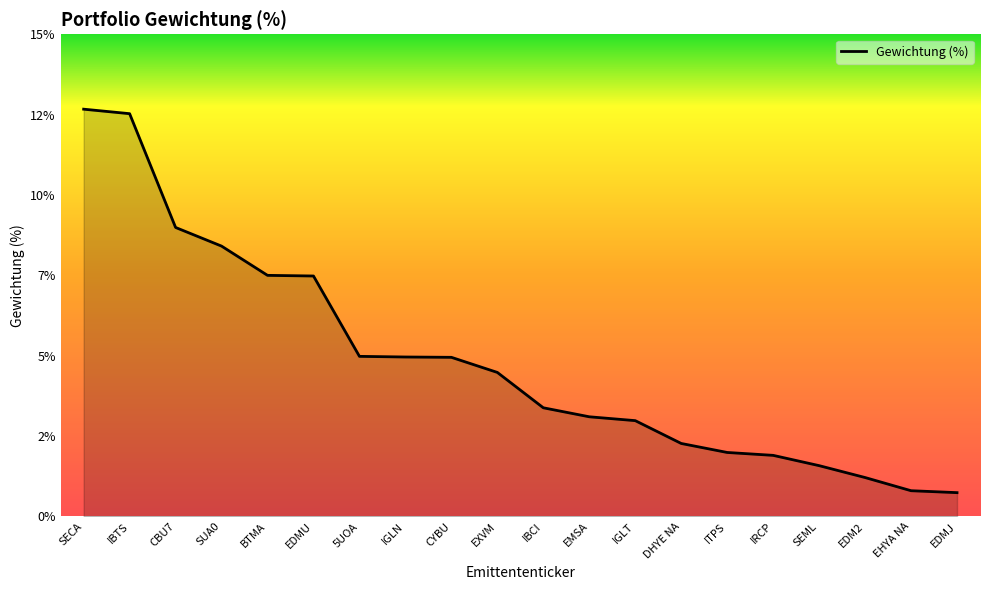

Is this an area chart (filled region under the line)?

Yes